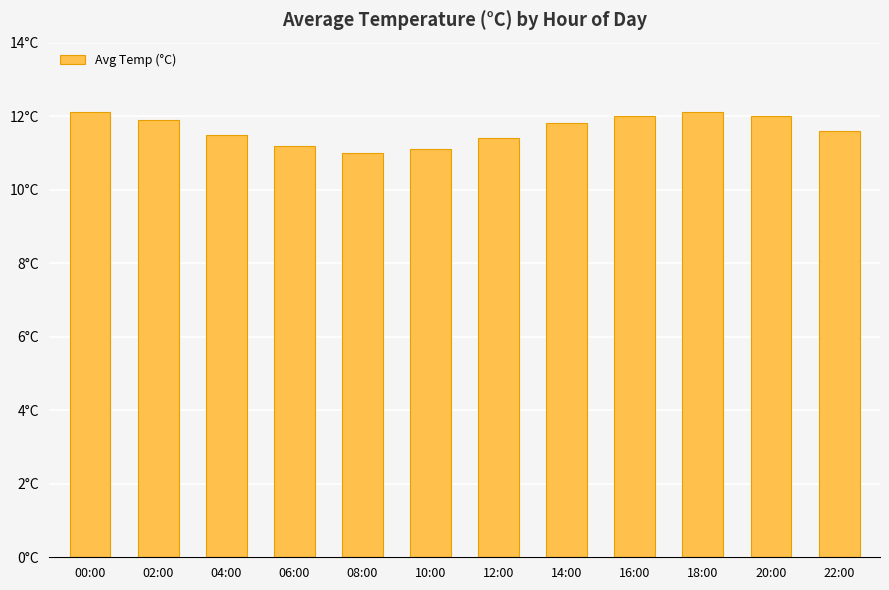

Does the chart contain any negative values?

No